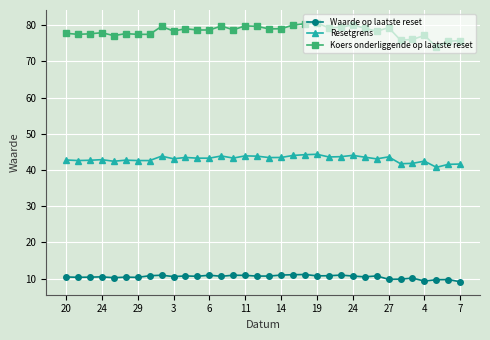

How many categories are shown in the chart?

34